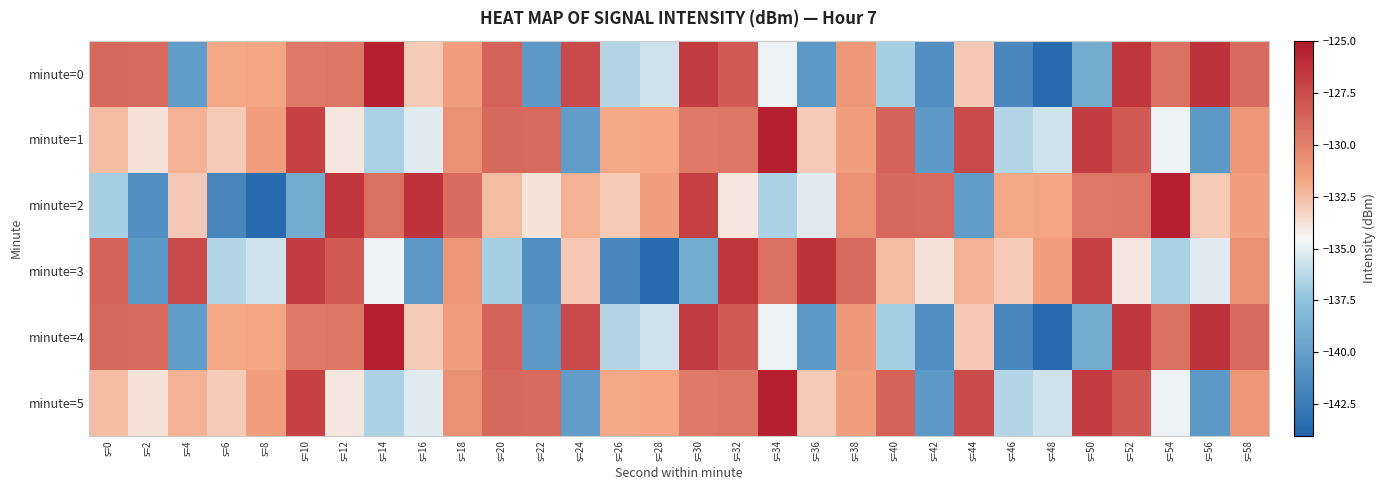

Between s=8 and s=24, which series saw the biggest shift?

minute=2